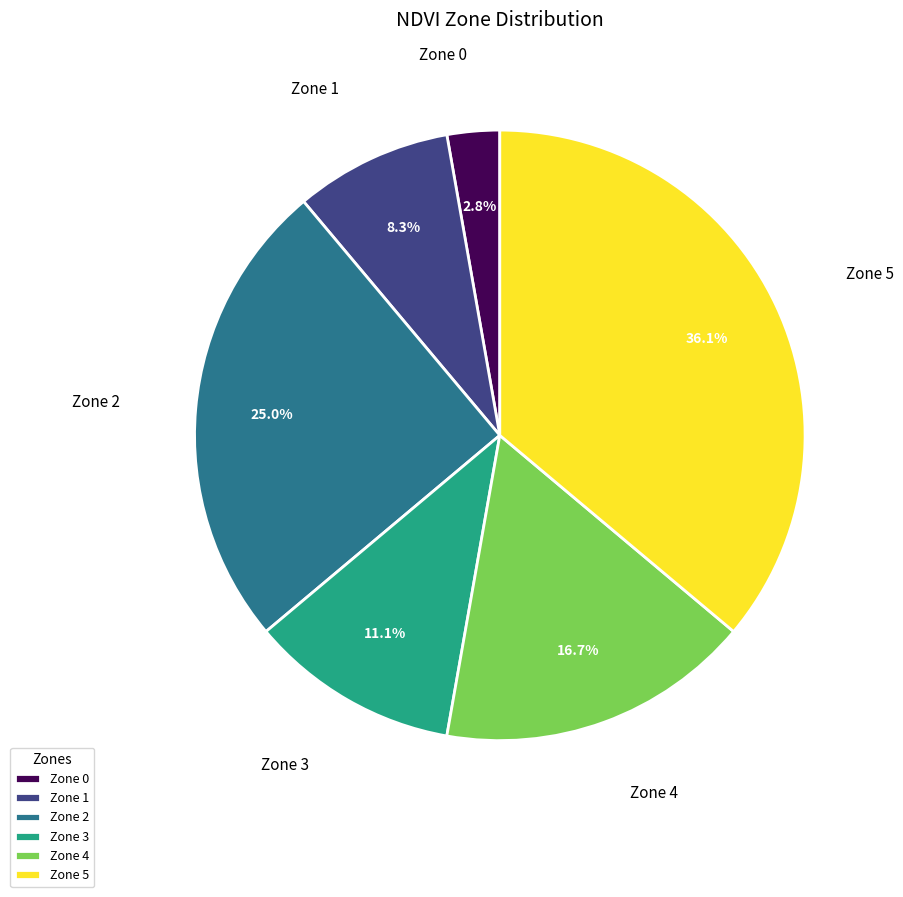

Between Zone 0 and Zone 2, which is larger?

Zone 2